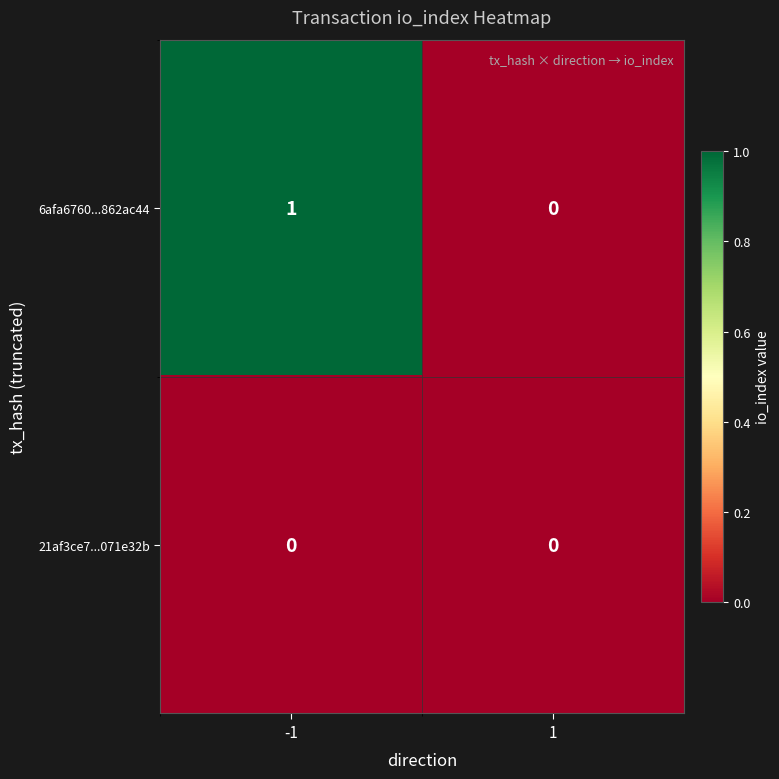

Which series changed the most between -1 and 1?

6afa6760...862ac44